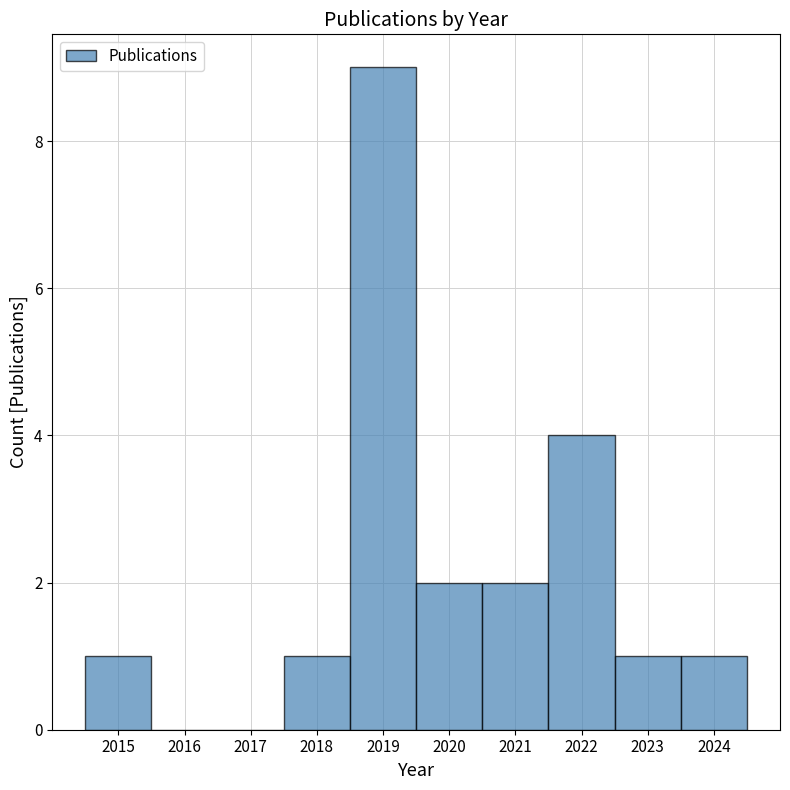

What is the height of the bar covering 2023.5 to 2024.5 on the x-axis? The values are not printed on the chart, so give them approximately, as read against the axis.

1